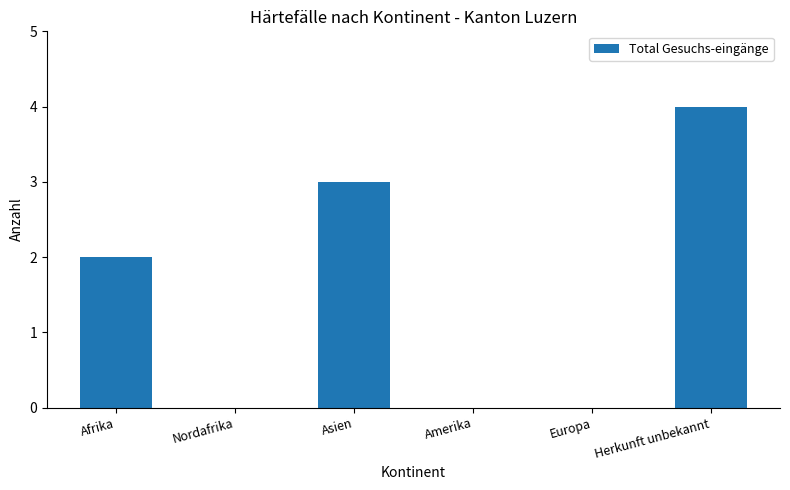

Count the number of categories in the chart.

6